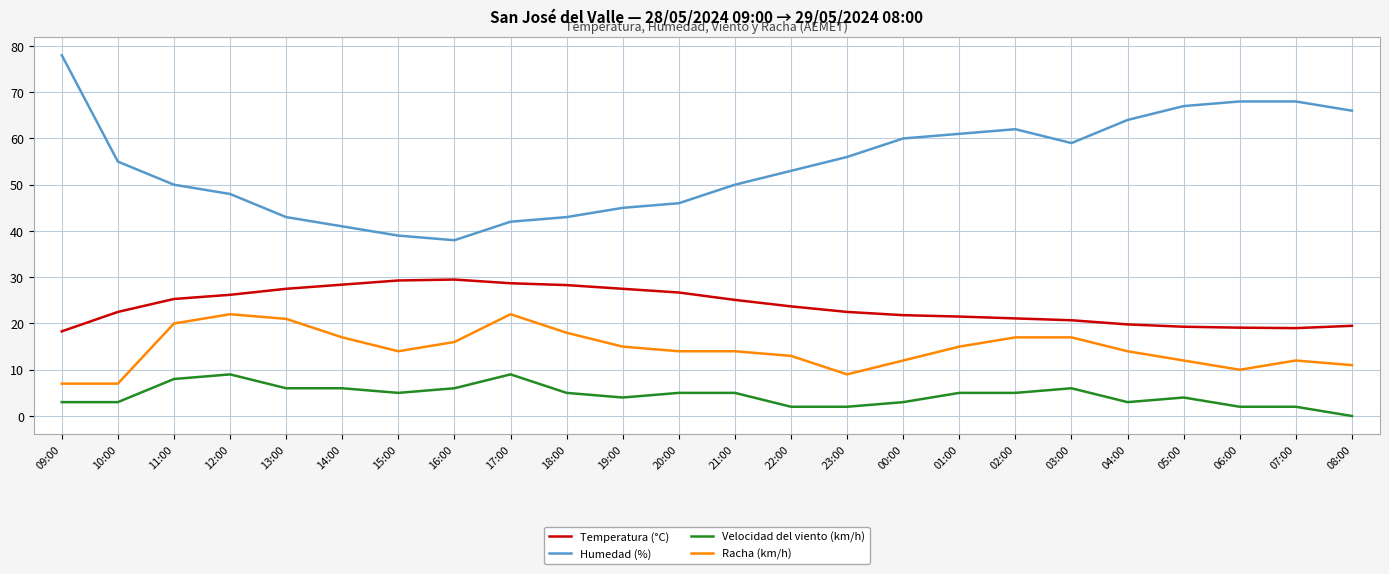

What is the average value of the Temperatura (°C) series?

23.8